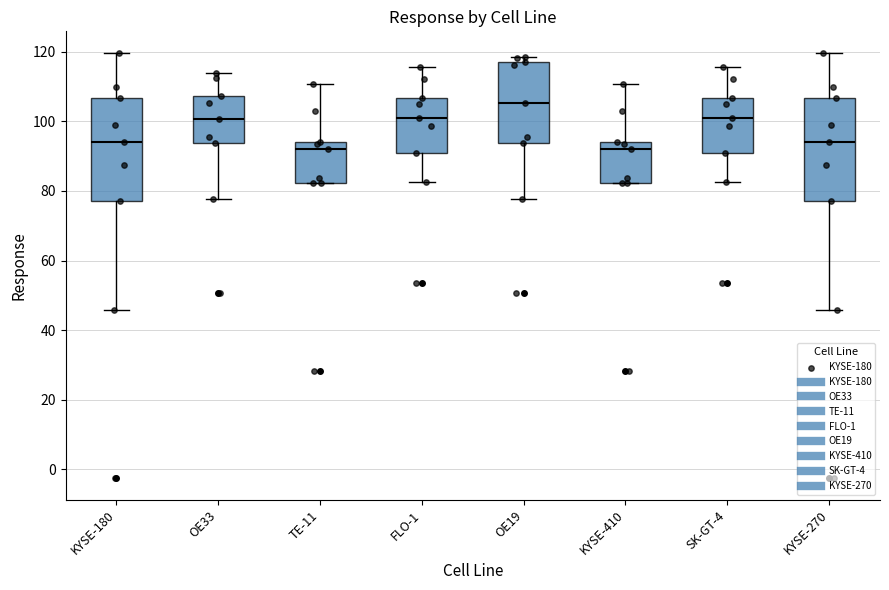

Reading left to right, transcribe this box plot: for each box, give where its median line is, the range the box spans, and where its two whiskers end, as read against the y-axis. The values are not printed on the chart, so give them approximately, as read against the axis.

KYSE-180: median 94, box 78 to 106, whiskers 46 to 120
OE33: median 100, box 94 to 108, whiskers 78 to 114
TE-11: median 92, box 82 to 94, whiskers 82 to 110
FLO-1: median 100, box 90 to 106, whiskers 82 to 116
OE19: median 106, box 94 to 116, whiskers 78 to 118
KYSE-410: median 92, box 82 to 94, whiskers 82 to 110
SK-GT-4: median 100, box 90 to 106, whiskers 82 to 116
KYSE-270: median 94, box 78 to 106, whiskers 46 to 120